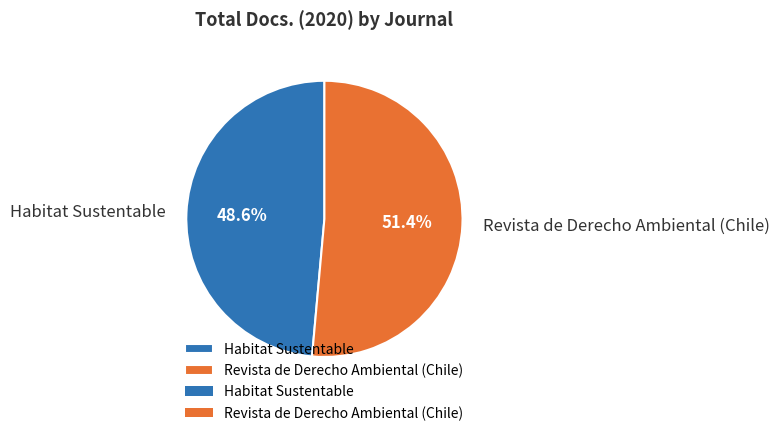

Which category has the smallest portion of the pie?

Habitat Sustentable